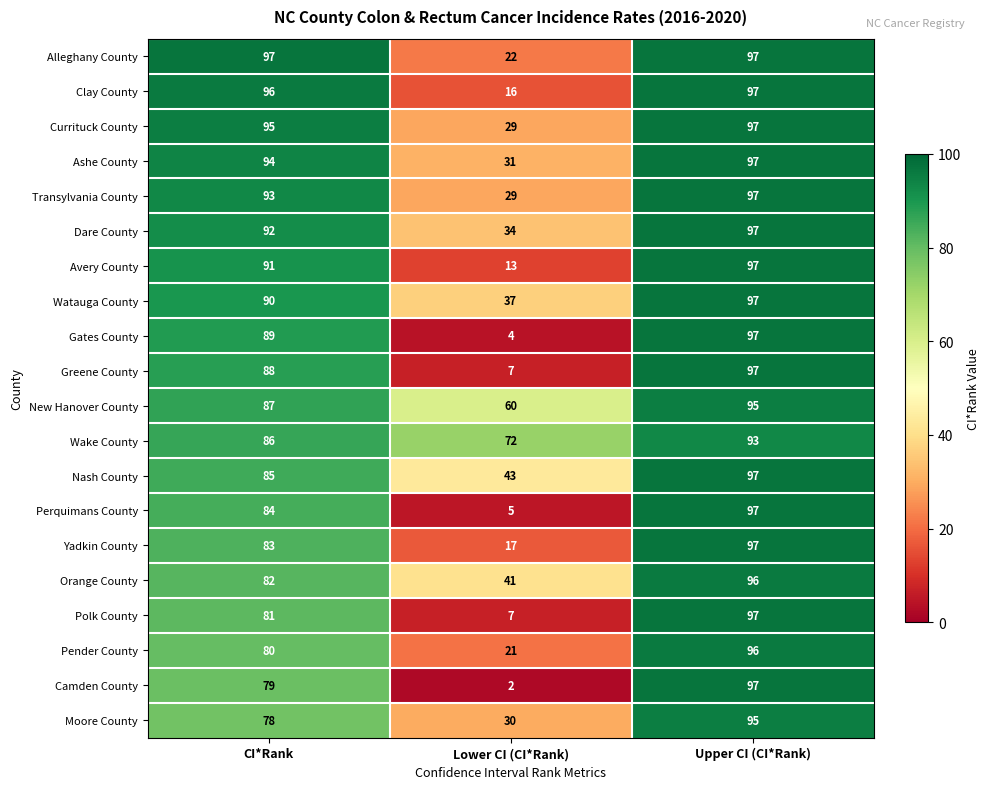

The value of Currituck County at Lower CI (CI*Rank) is 29. True or false?

True